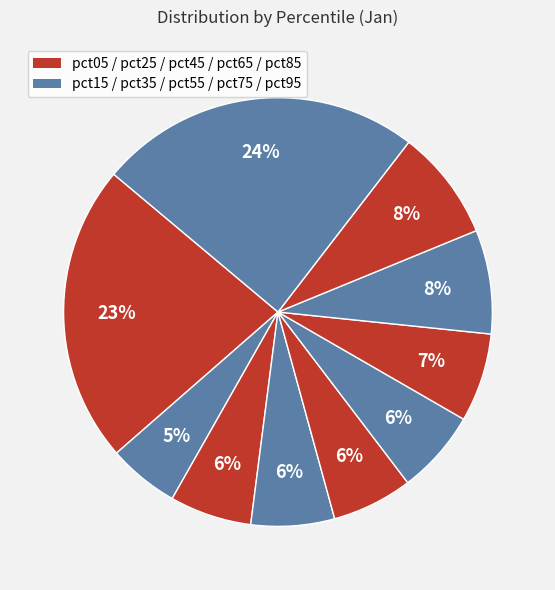

To the nearest percent, what is the average slice percentage?

10%